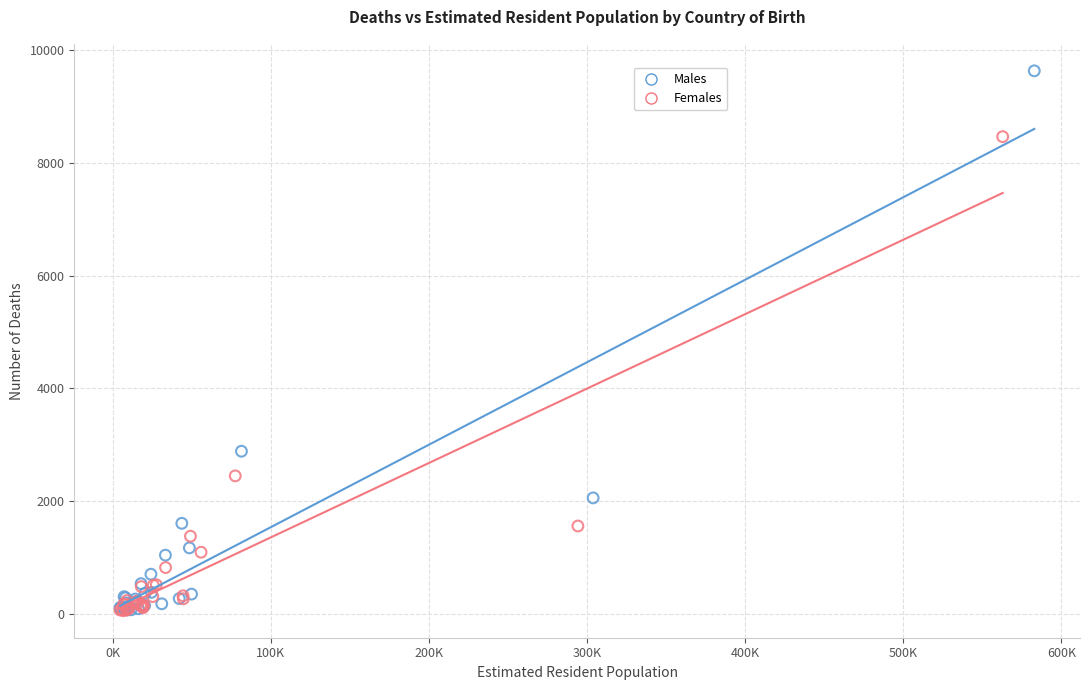

Which series has the widest spread of Y values?

Males